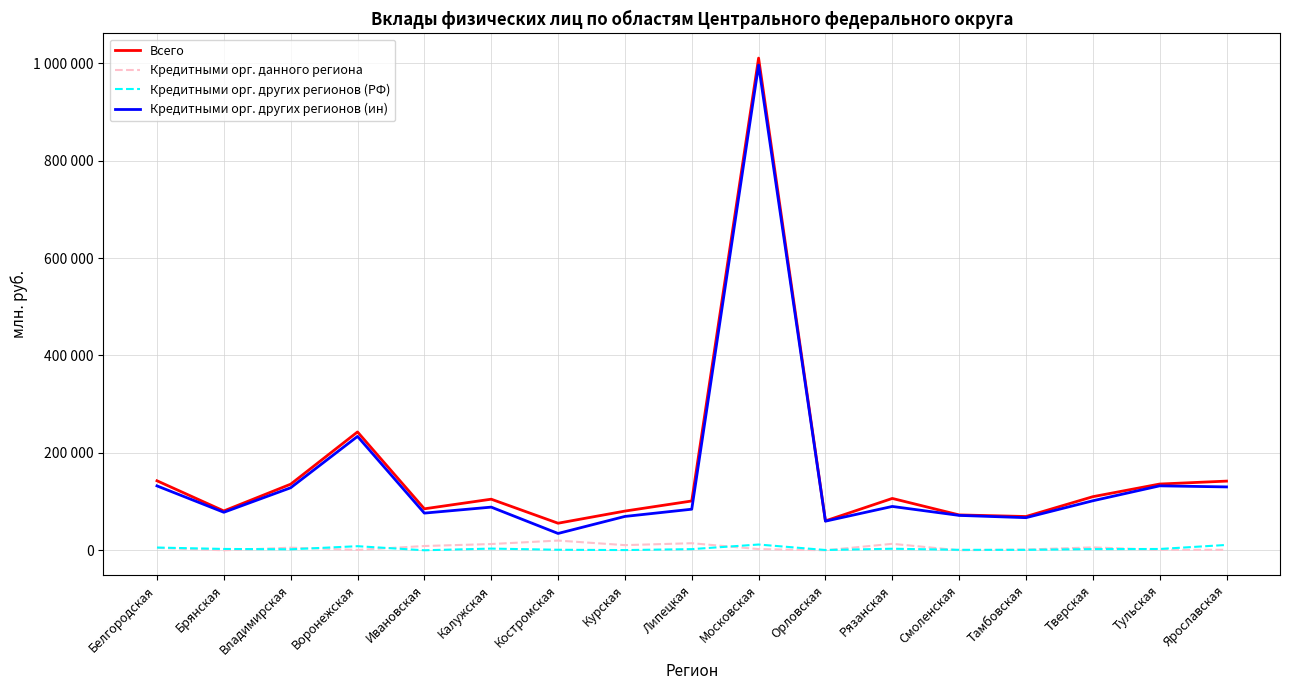

Does the chart display data point markers on the line(s)?

No